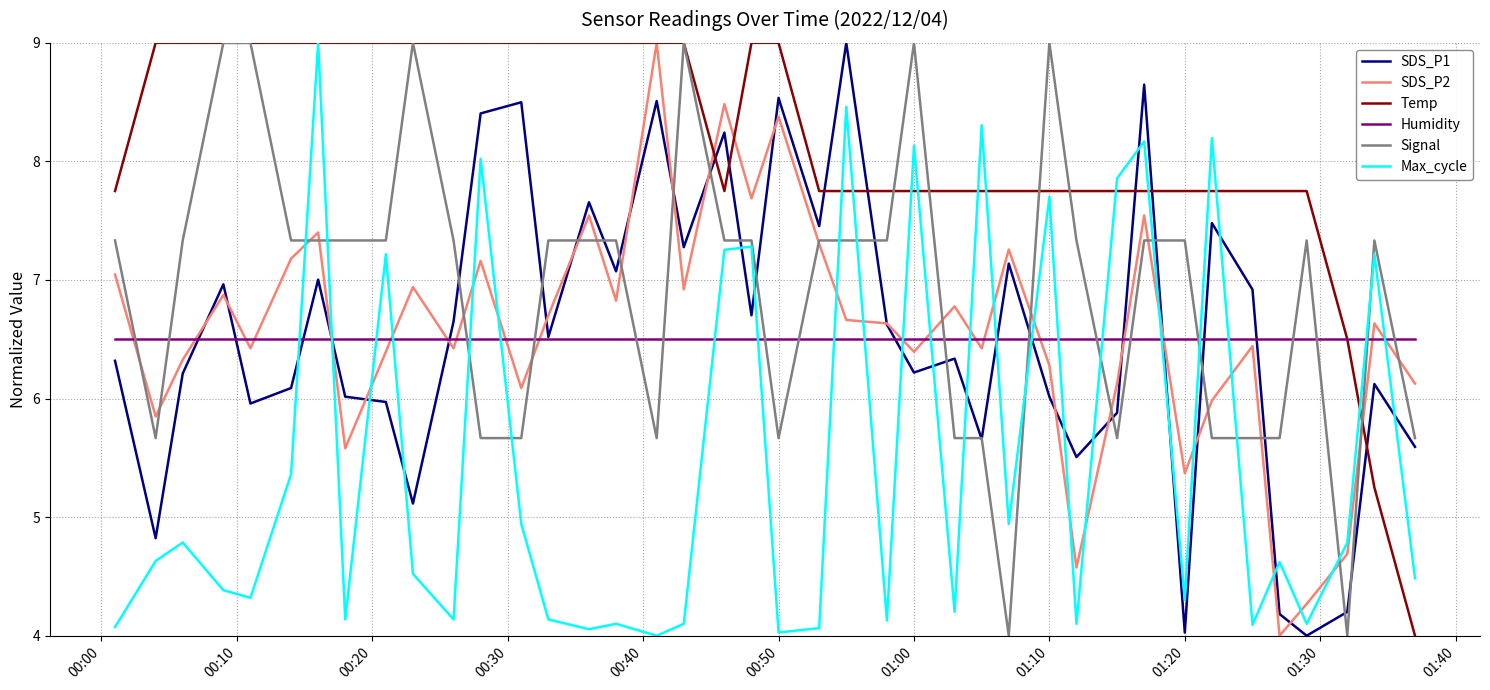

How many times do SDS_P2 and Max_cycle cross each other?

22